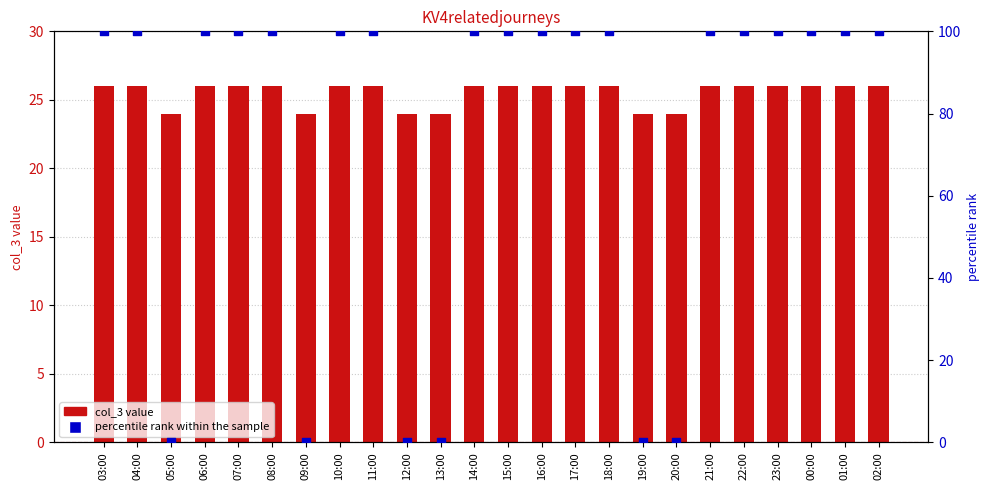

Which series has the largest total across all categories?

percentile rank